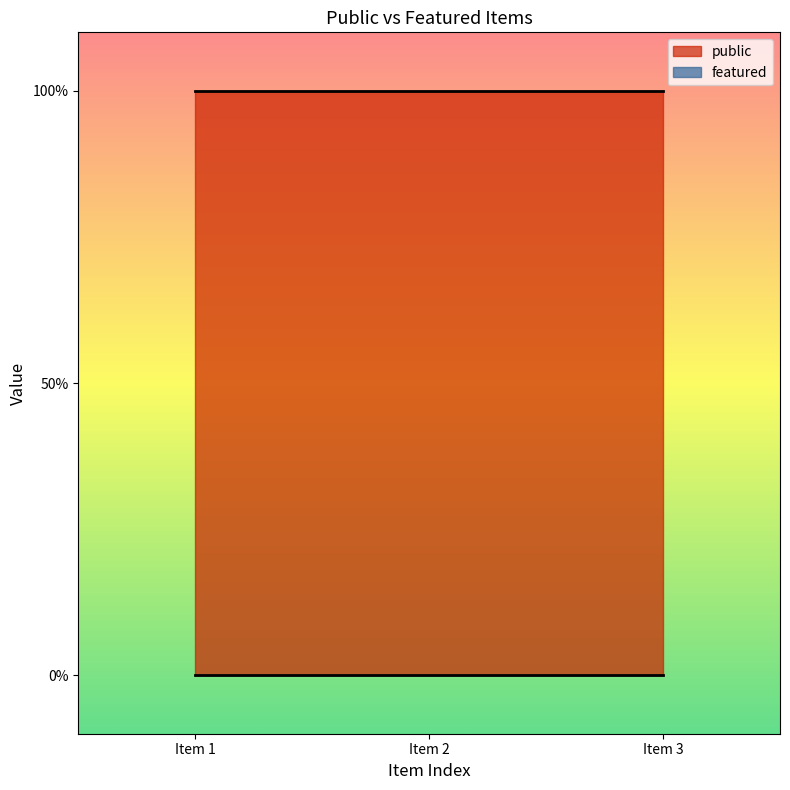

At how many categories does at least one series exceed 0?

3